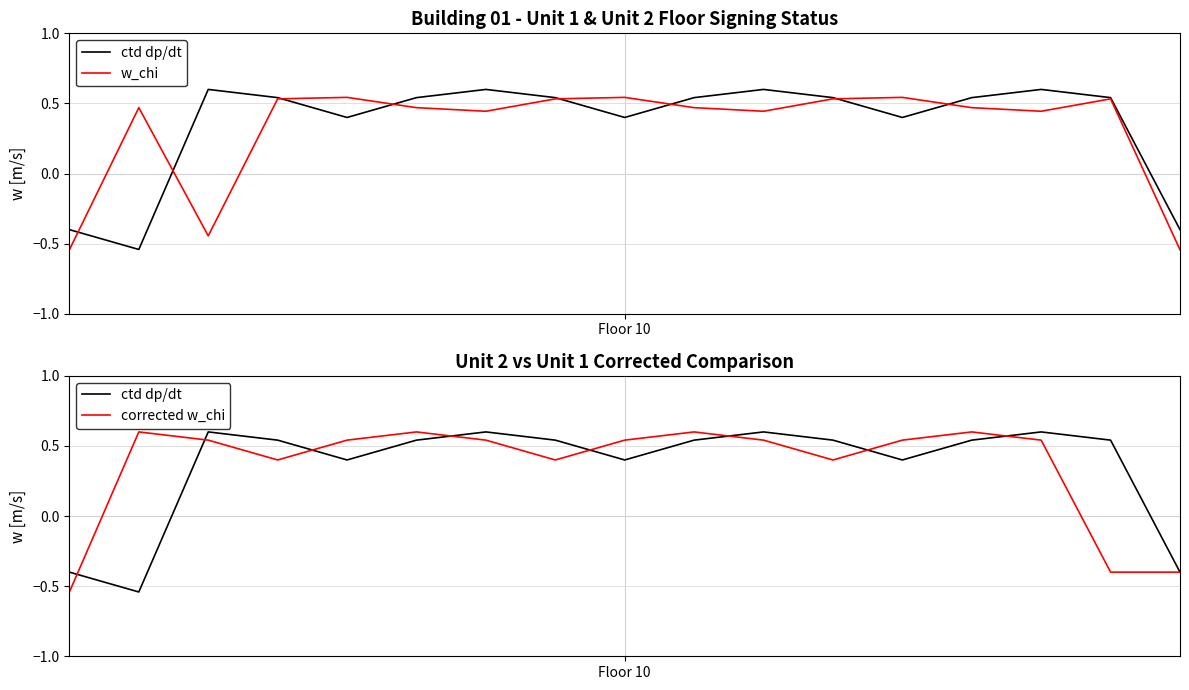

How many categories are shown in the chart?

17